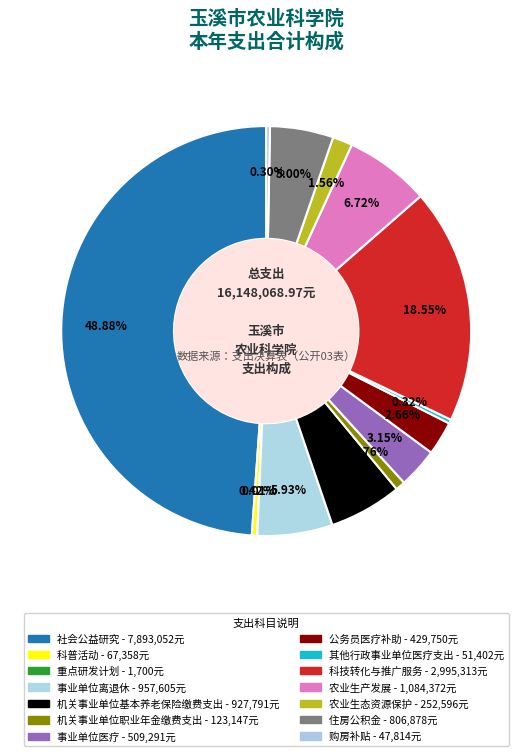

True or false: 科普活动 accounts for 0% of the total.

True